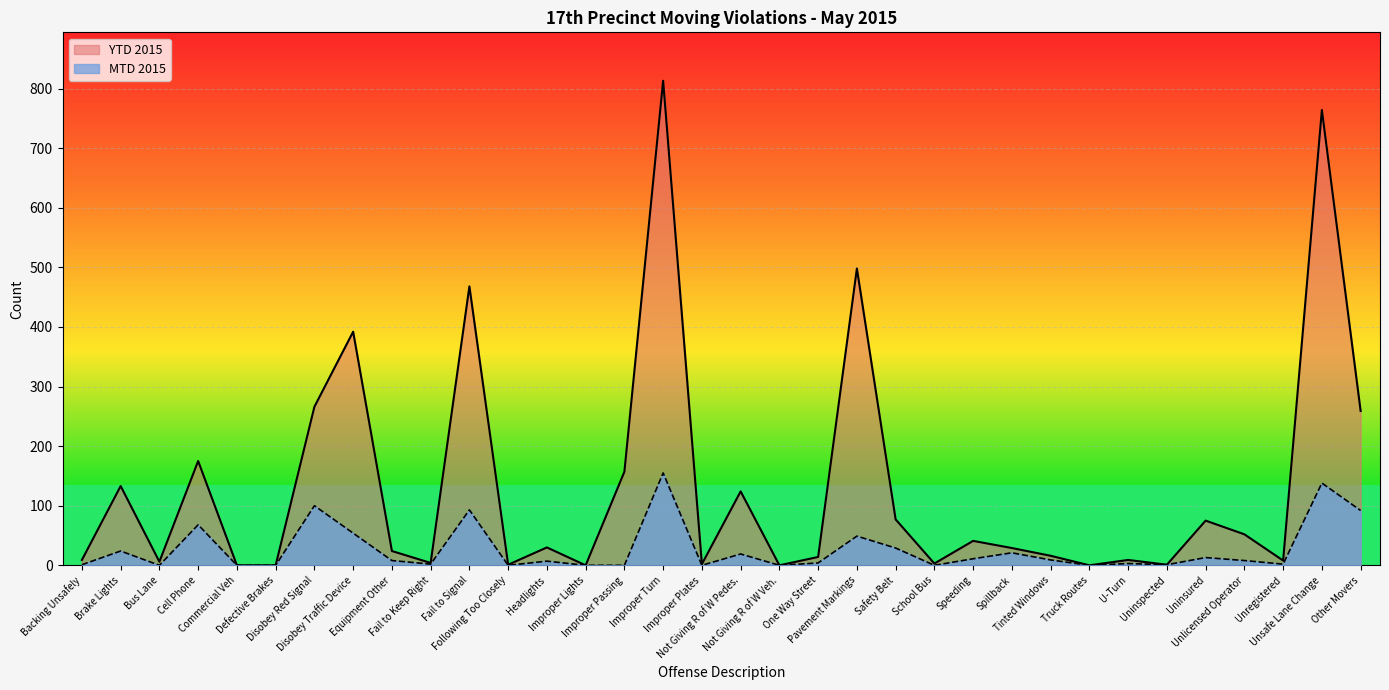

Reading right to left, transcribe all the data shown in this chart.

MTD 2015: Other Movers=92	Unsafe Lane Change=138	Unregistered=2	Unlicensed Operator=8	Uninsured=13	Uninspected=1	U-Turn=3	Truck Routes=0	Tinted Windows=9	Spillback=21	Speeding=11	School Bus=0	Safety Belt=29	Pavement Markings=49	One Way Street=4	Not Giving R of W Veh.=0	Not Giving R of W Pedes.=19	Improper Plates=0	Improper Turn=155	Improper Passing=0	Improper Lights=0	Headlights=7	Following Too Closely=0	Fail to Signal=93	Fail to Keep Right=2	Equipment Other=8	Disobey Traffic Device=54	Disobey Red Signal=100	Defective Brakes=0	Commercial Veh=0	Cell Phone=68	Bus Lane=0	Brake Lights=24	Backing Unsafely=1
YTD 2015: Other Movers=259	Unsafe Lane Change=764	Unregistered=8	Unlicensed Operator=52	Uninsured=75	Uninspected=1	U-Turn=9	Truck Routes=0	Tinted Windows=16	Spillback=29	Speeding=41	School Bus=3	Safety Belt=77	Pavement Markings=498	One Way Street=14	Not Giving R of W Veh.=0	Not Giving R of W Pedes.=124	Improper Plates=2	Improper Turn=813	Improper Passing=157	Improper Lights=0	Headlights=30	Following Too Closely=1	Fail to Signal=468	Fail to Keep Right=4	Equipment Other=24	Disobey Traffic Device=392	Disobey Red Signal=266	Defective Brakes=0	Commercial Veh=0	Cell Phone=175	Bus Lane=6	Brake Lights=133	Backing Unsafely=9